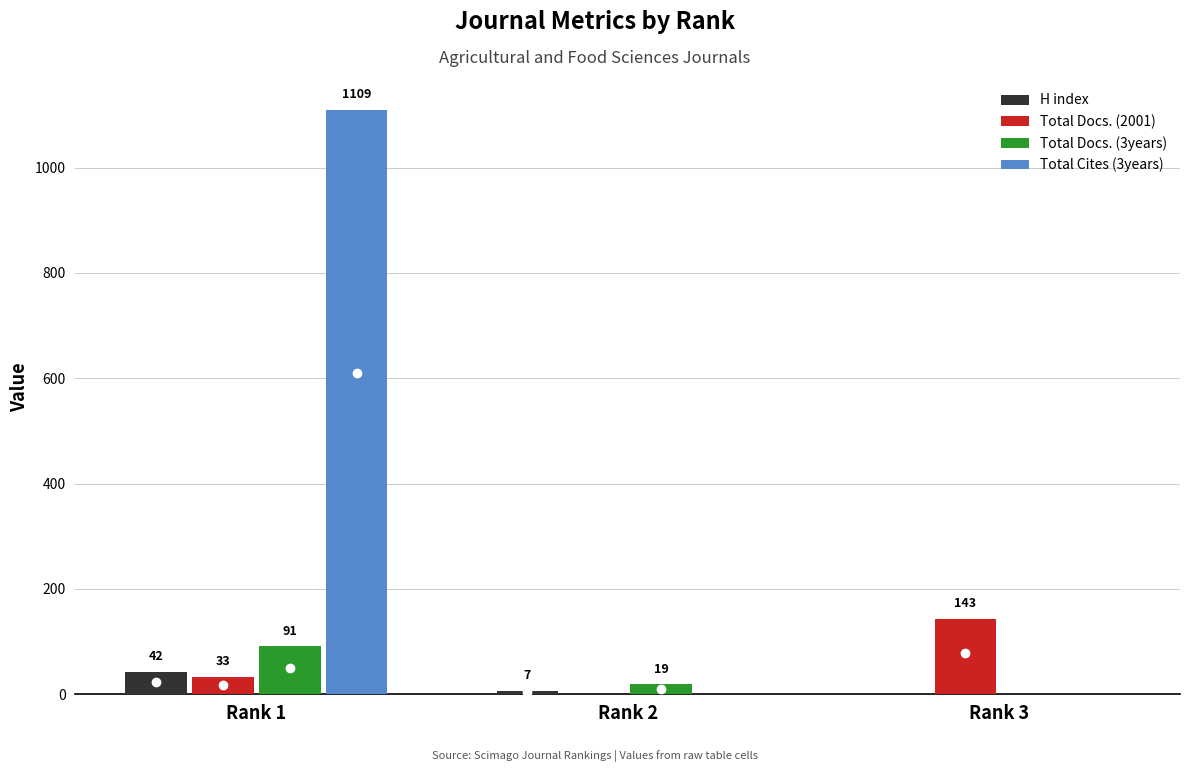

Which series has the widest spread of values?

Total Cites (3years)